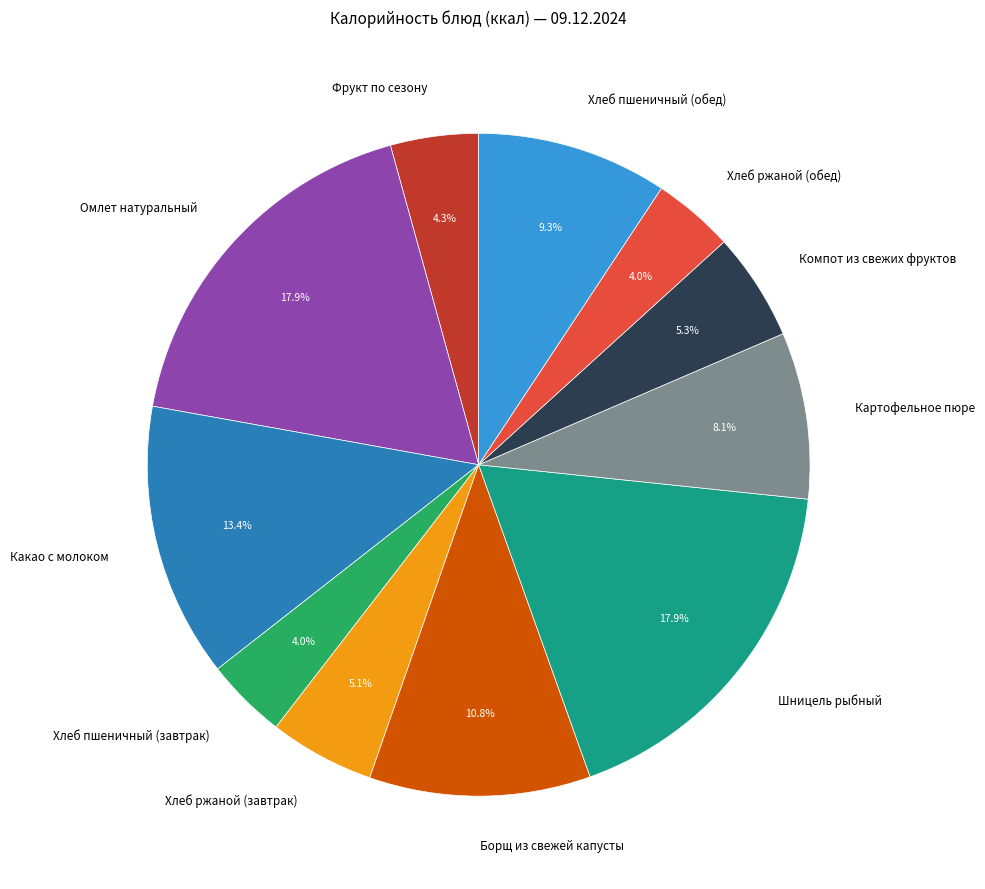

What percentage do Компот из свежих фруктов and Хлеб пшеничный (обед) together represent?

14.6%